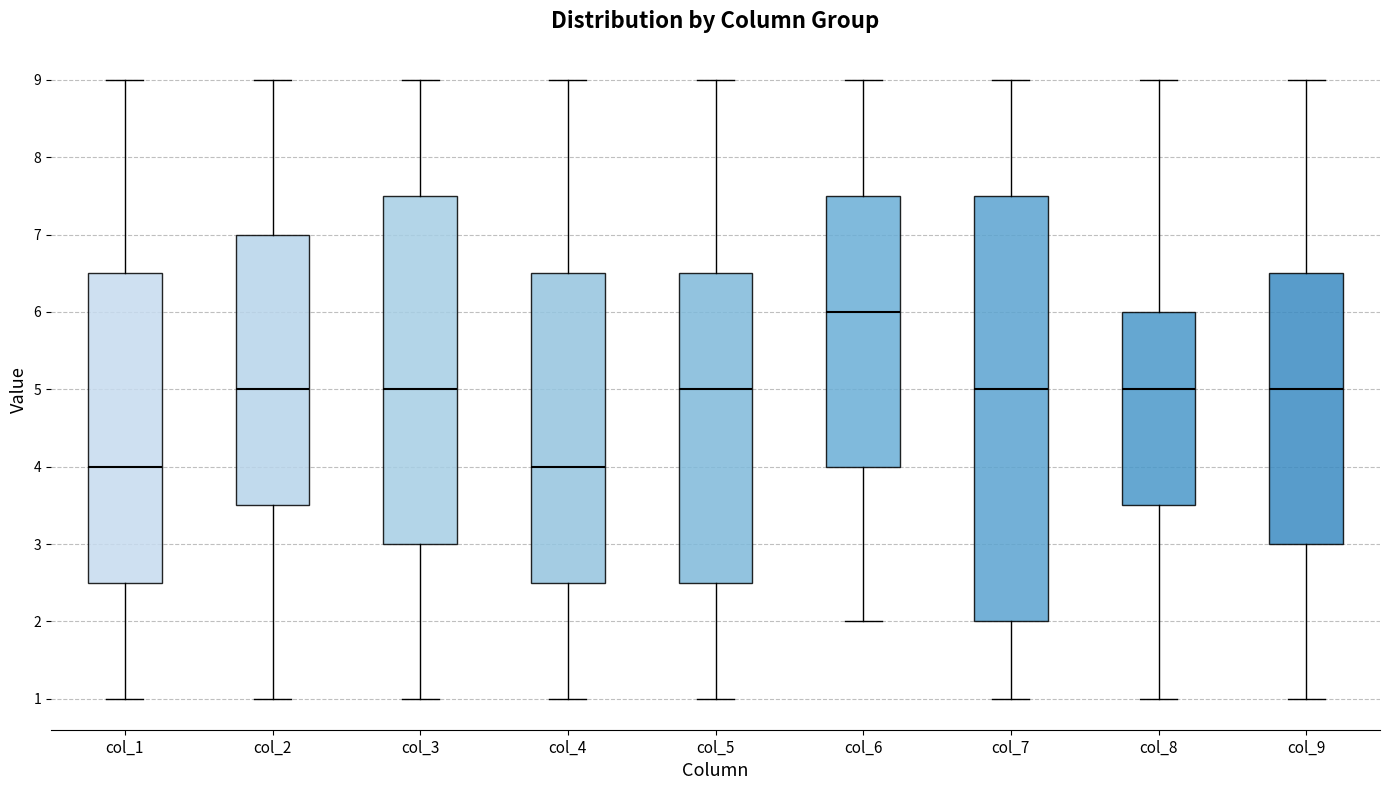

Where does the lower whisker of the box for col_6 end on the y-axis? The values are not printed on the chart, so give them approximately, as read against the axis.

2.0